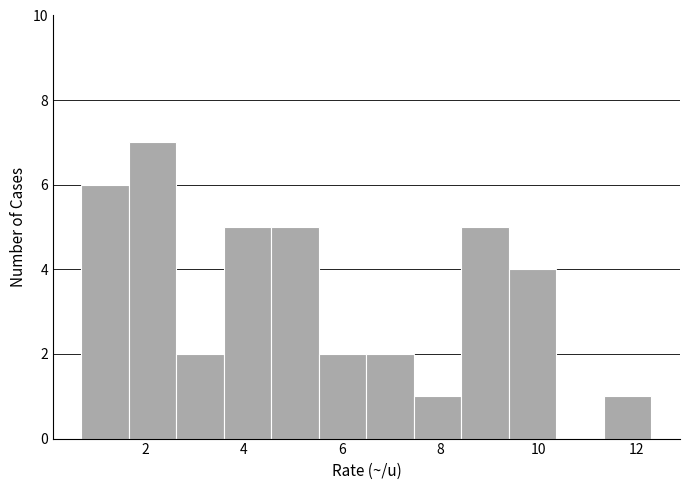

Which range on the x-axis has the tallest bar?

1.6 to 2.6